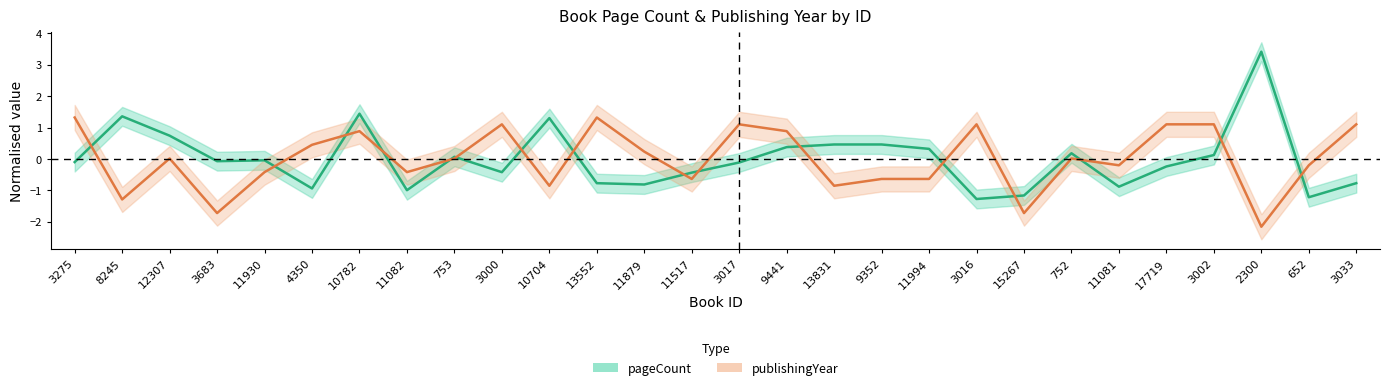

What is the smallest value displayed?

-2.2